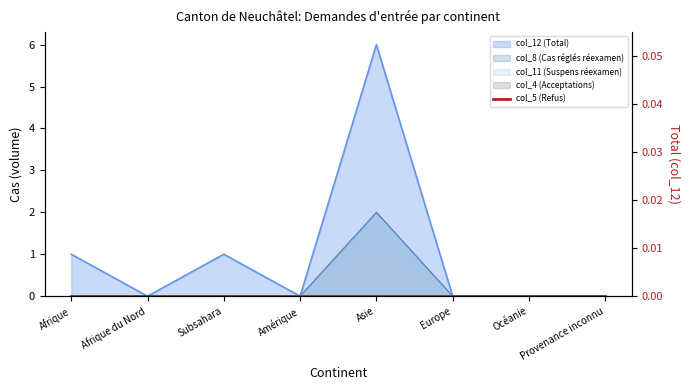

What is the sum of all col_8 (Cas réglés réexamen) values?

2